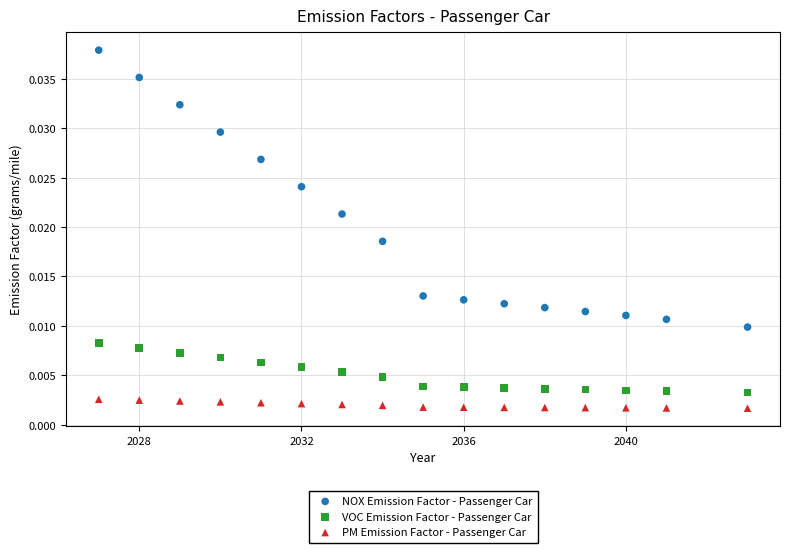

Which series reaches the maximum Y coordinate?

NOX Emission Factor - Passenger Car